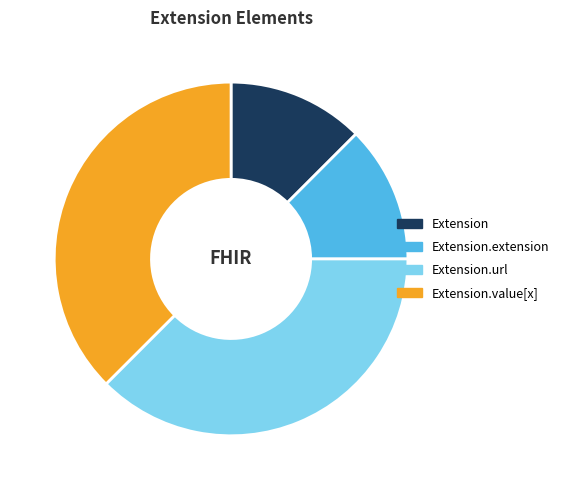

Is there any slice that represents more than half of the pie?

No